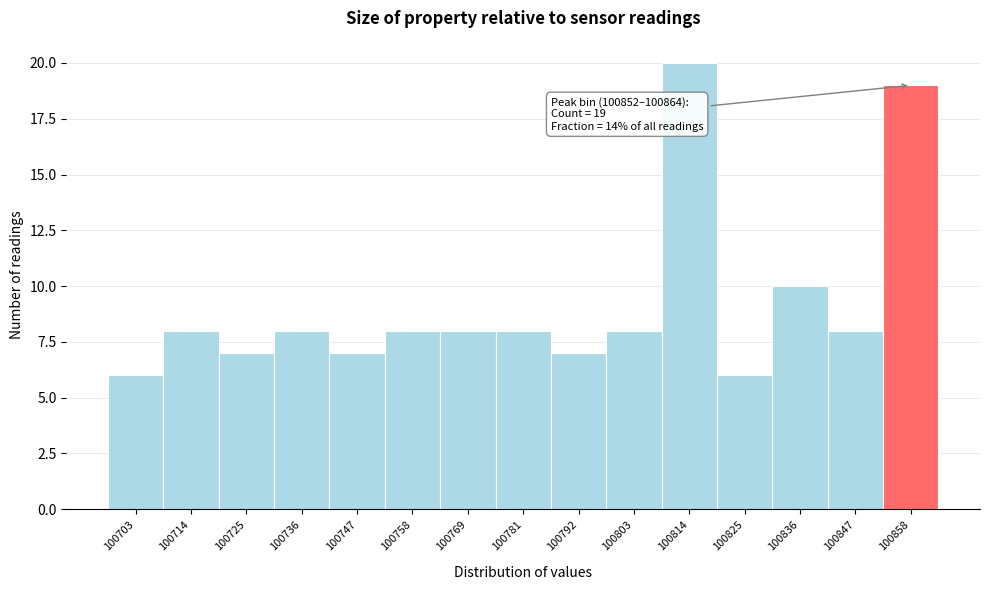

Which range on the x-axis has the tallest bar?

100808 to 100820